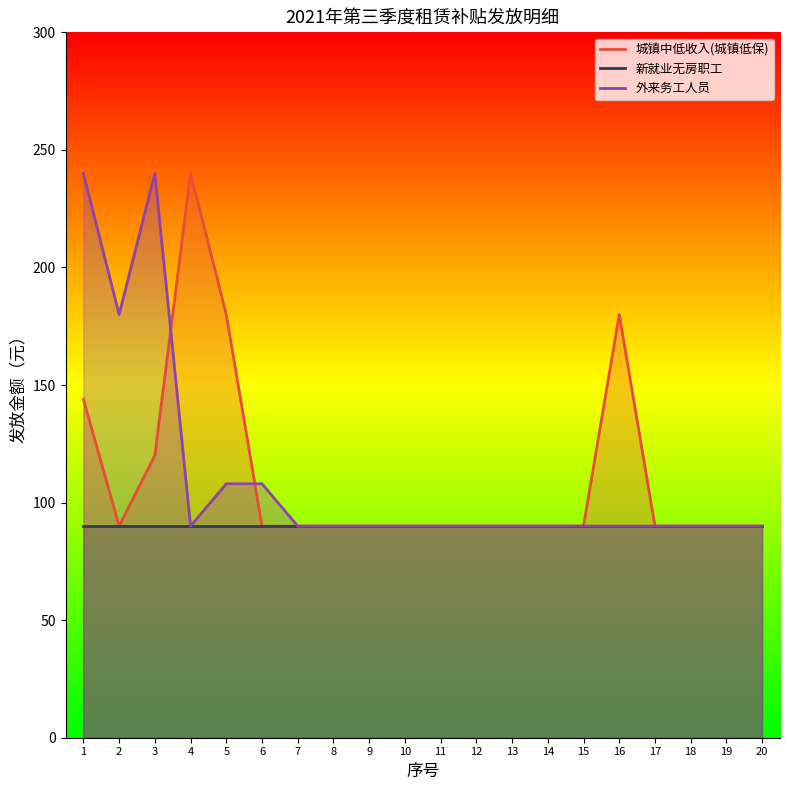

What are all the series names shown in the legend?

城镇中低收入(城镇低保), 新就业无房职工, 外来务工人员